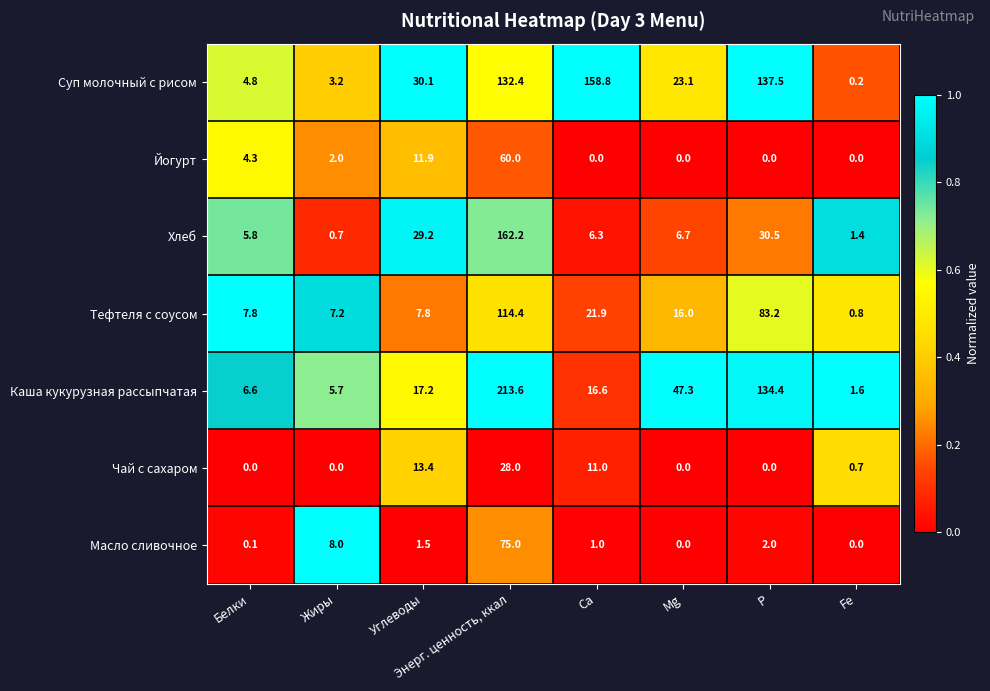

Which series has the largest total across all categories?

Суп молочный с рисом